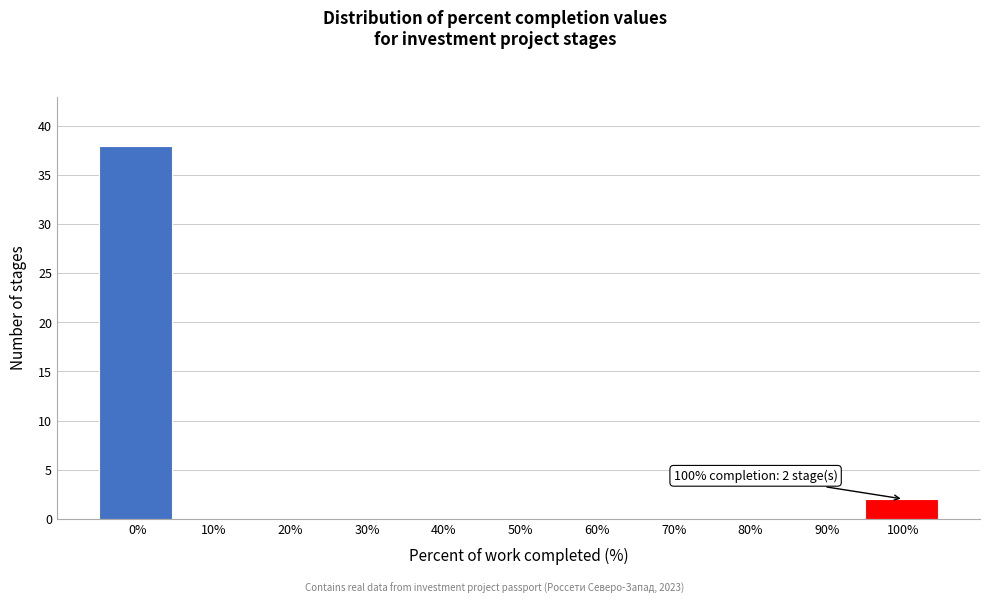

Reading right to left, transcribe all the data shown in this chart.

100%=2	90%=0	80%=0	70%=0	60%=0	50%=0	40%=0	30%=0	20%=0	10%=0	0%=38